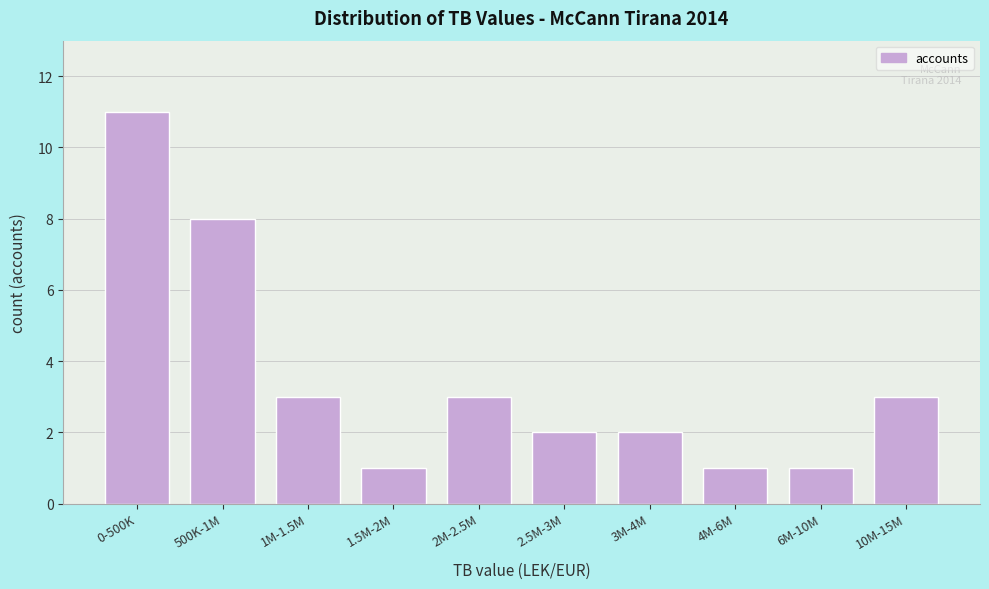

Reading right to left, what are all the values shown in this chart?

10M-15M=3	6M-10M=1	4M-6M=1	3M-4M=2	2.5M-3M=2	2M-2.5M=3	1.5M-2M=1	1M-1.5M=3	500K-1M=8	0-500K=11